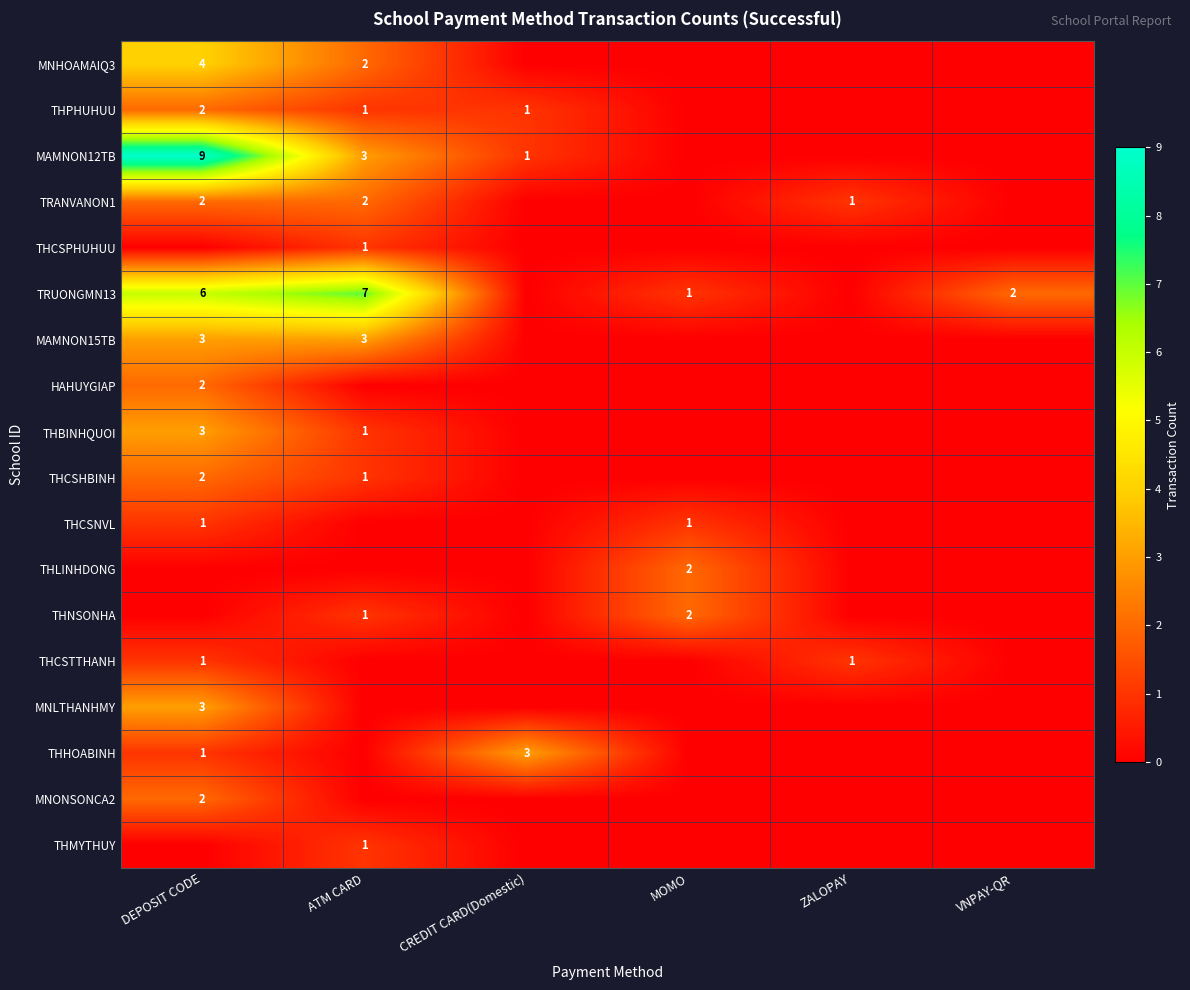

How many categories are shown in the chart?

6